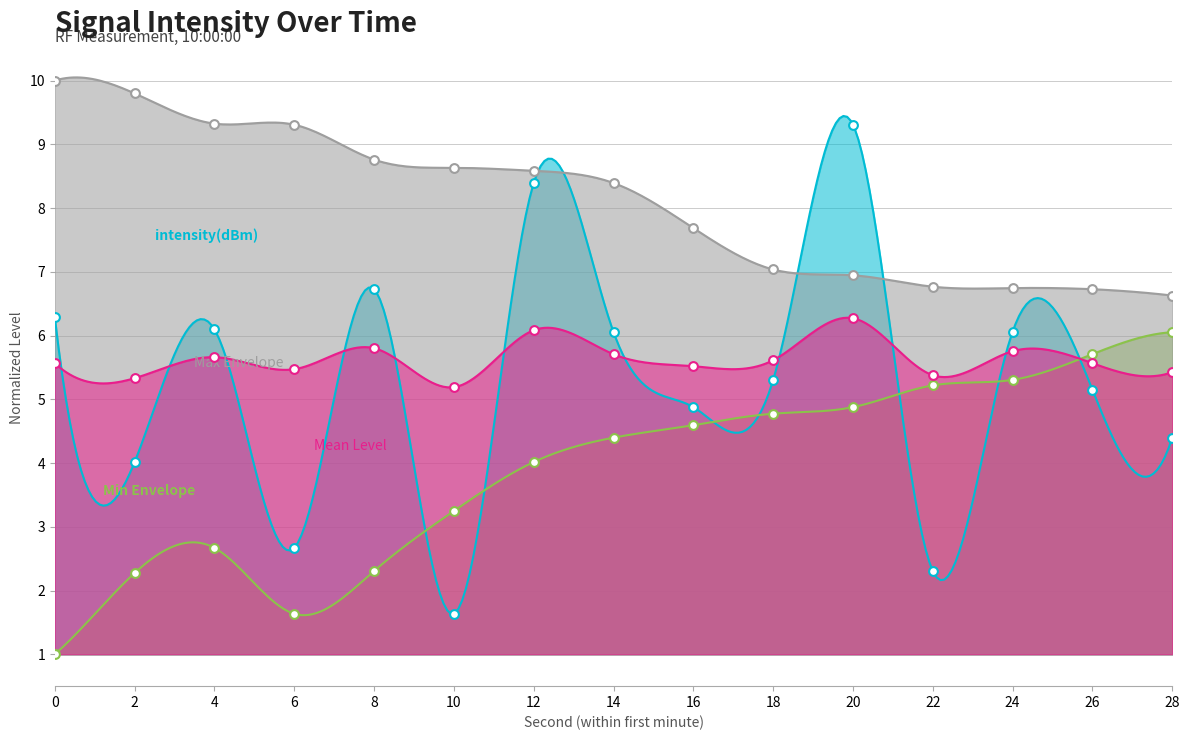

Is the value of intensity(dBm) at 6 greater than the value of Mean Level at 28?

No